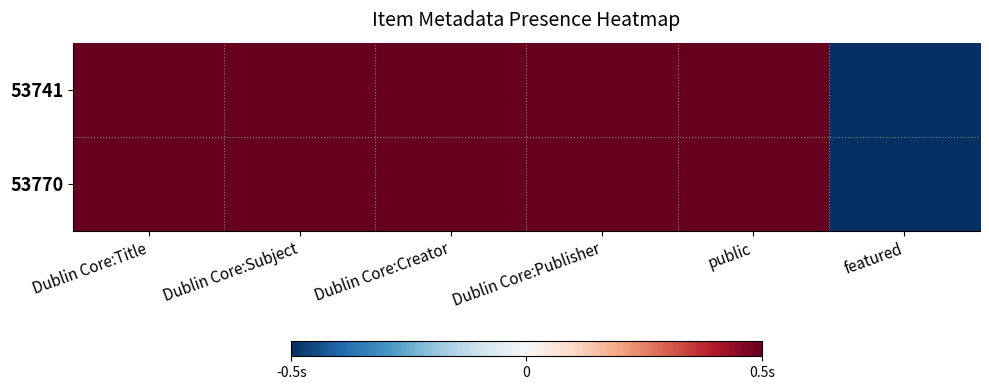

At which category does the chart reach its peak across all series?

Dublin Core:Title